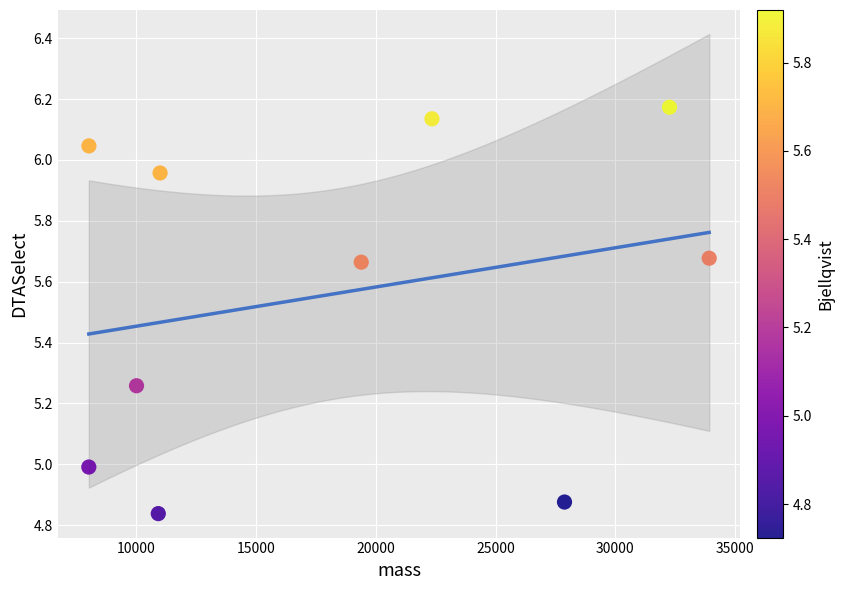

What is the average Y value?

5.6